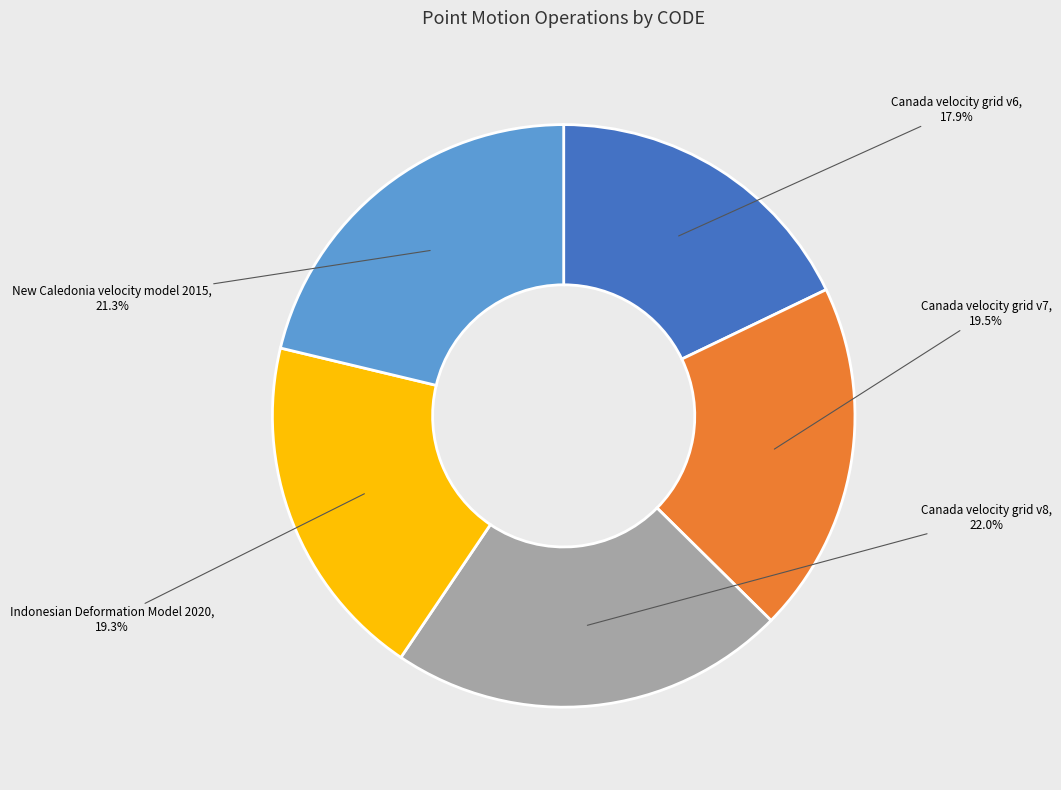

The Canada velocity grid v8 slice represents 22% of the pie. True or false?

True